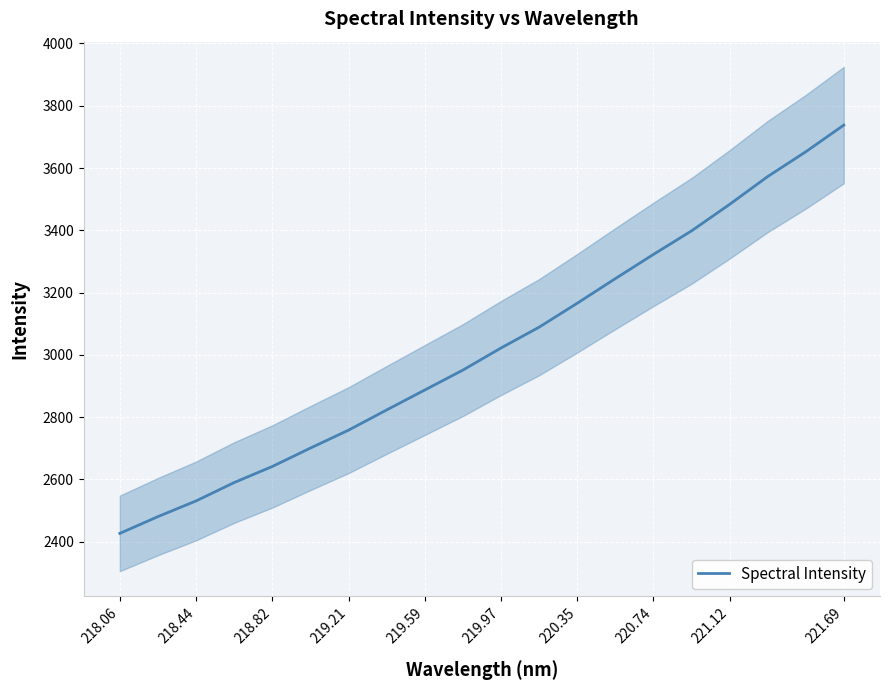

True or false: Spectral Intensity has a value of 3737.9 at 221.69.

True